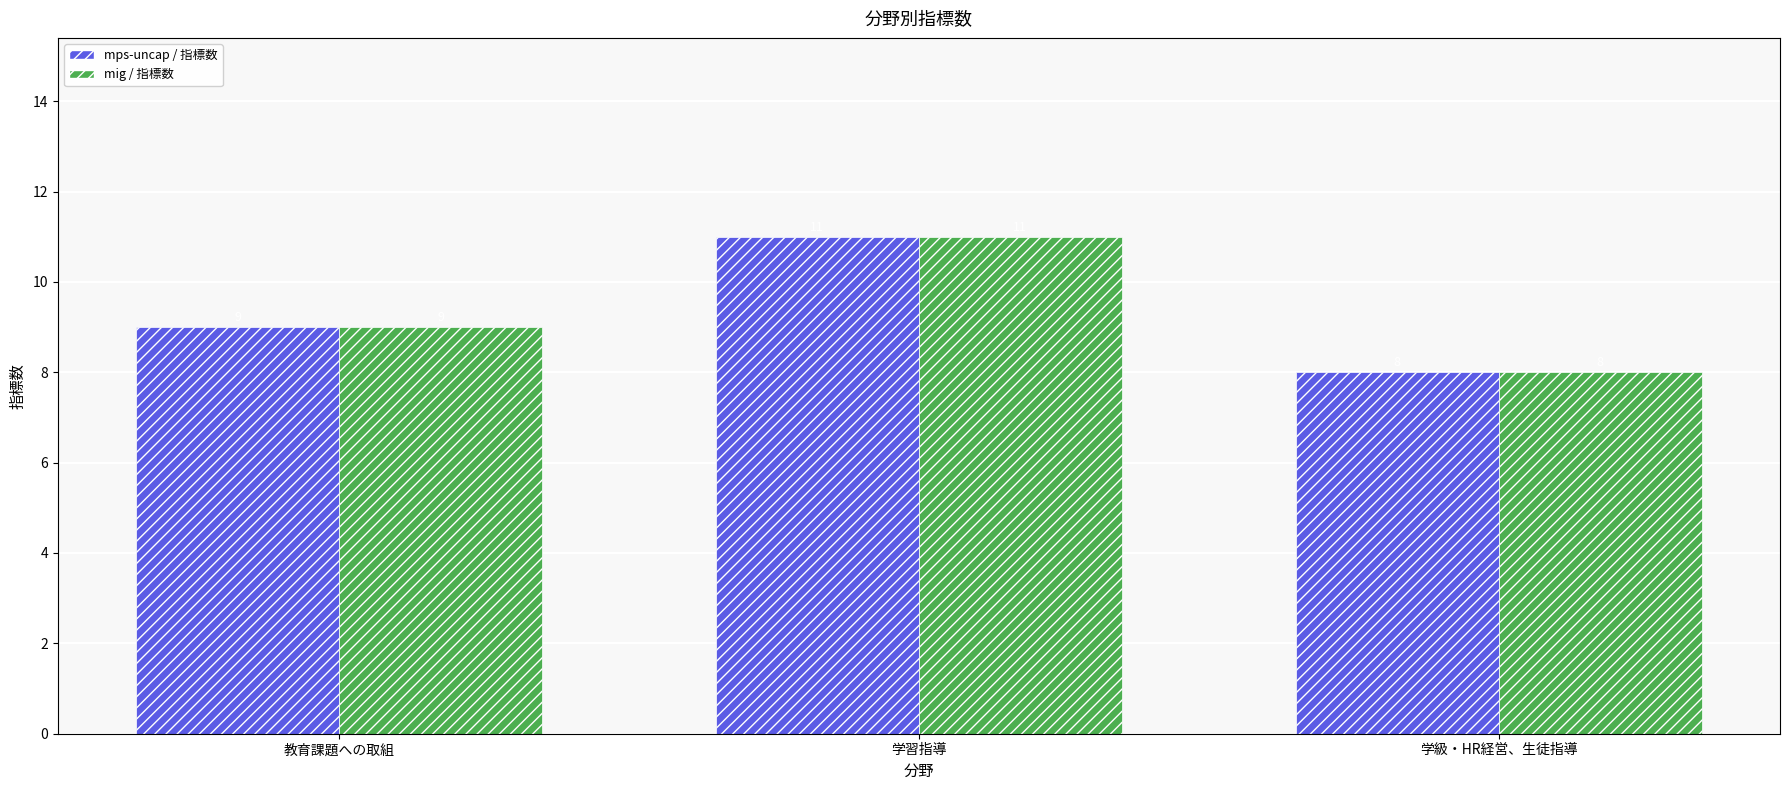

The value of mig / 指標数 at 学級・HR経営、生徒指導 is 8. True or false?

True